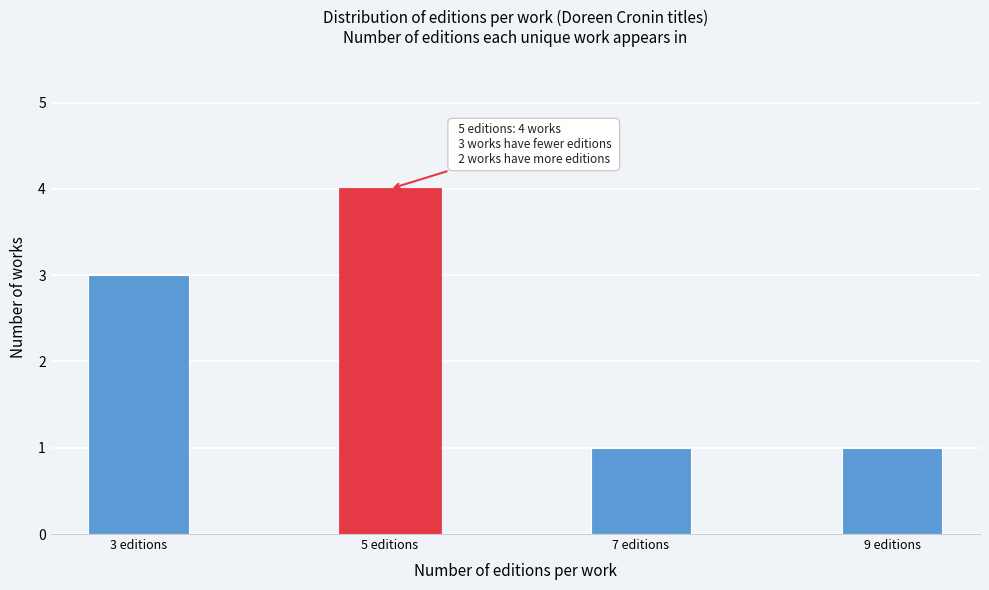

Reading left to right, transcribe all the data shown in this chart.

3	4	1	1